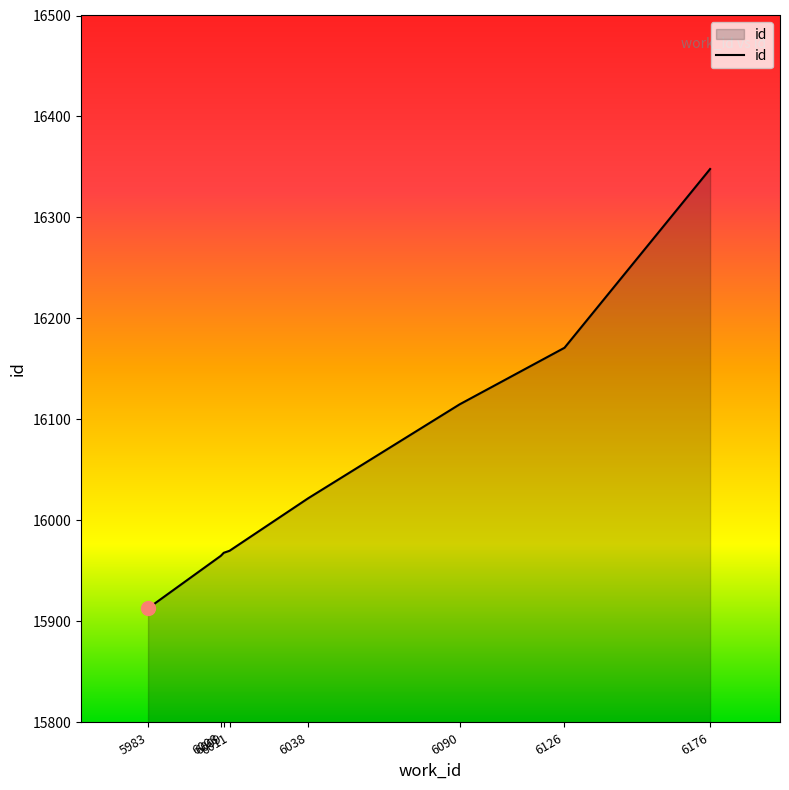

What is the average value?

16059